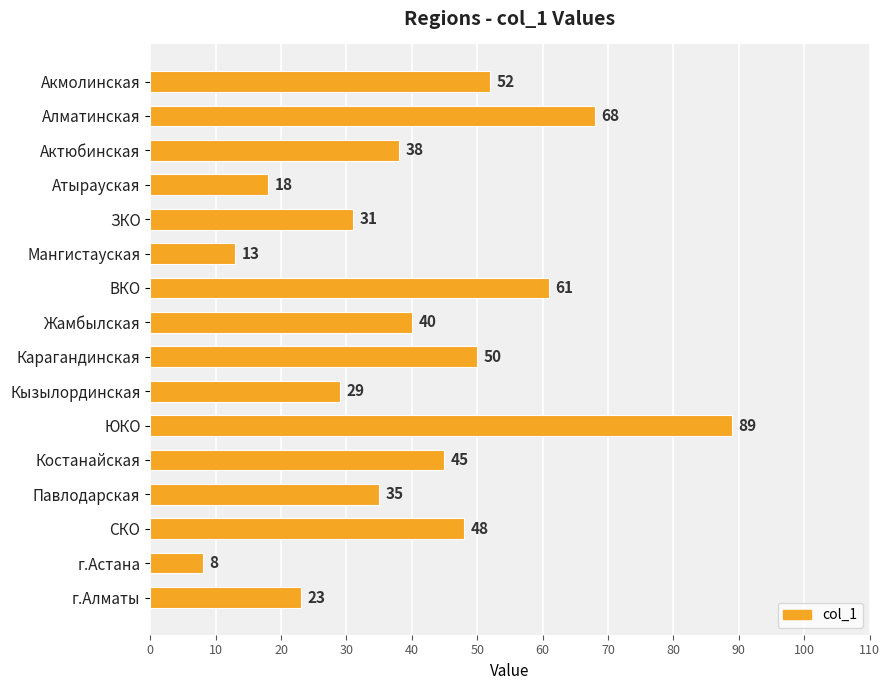

Reading top to bottom, extract all data points from this chart.

52	68	38	18	31	13	61	40	50	29	89	45	35	48	8	23